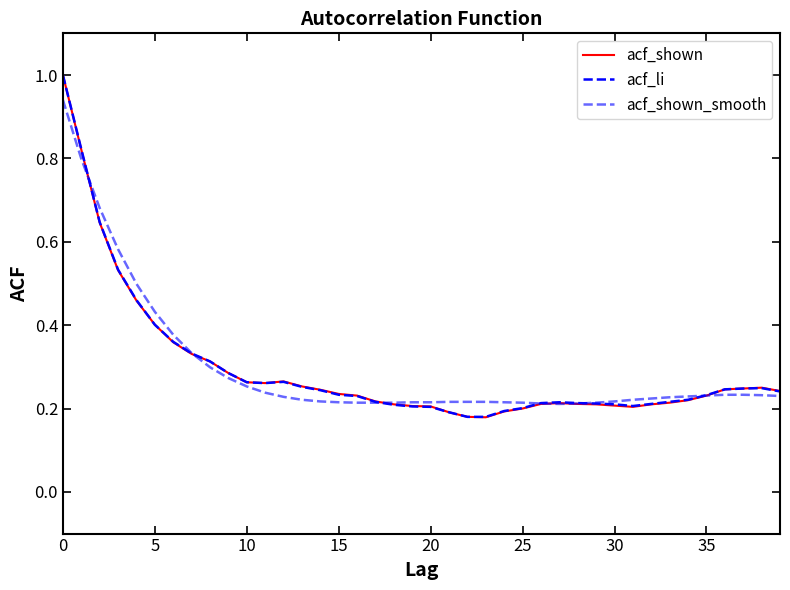

How many lines are shown in the chart?

3